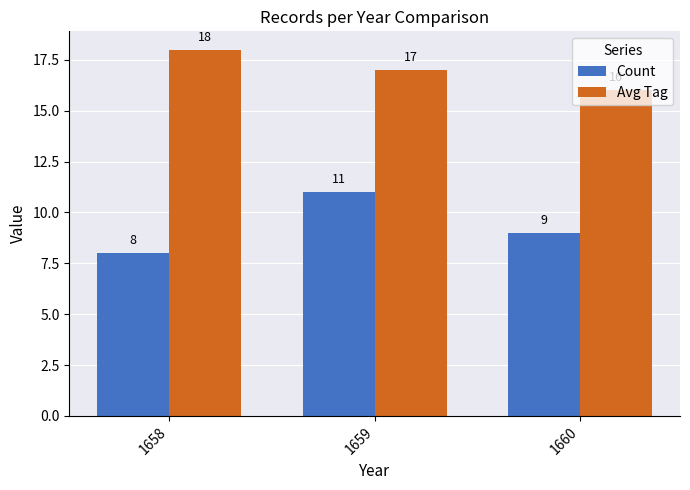

Count the Count values in the range 8 to 11.

3